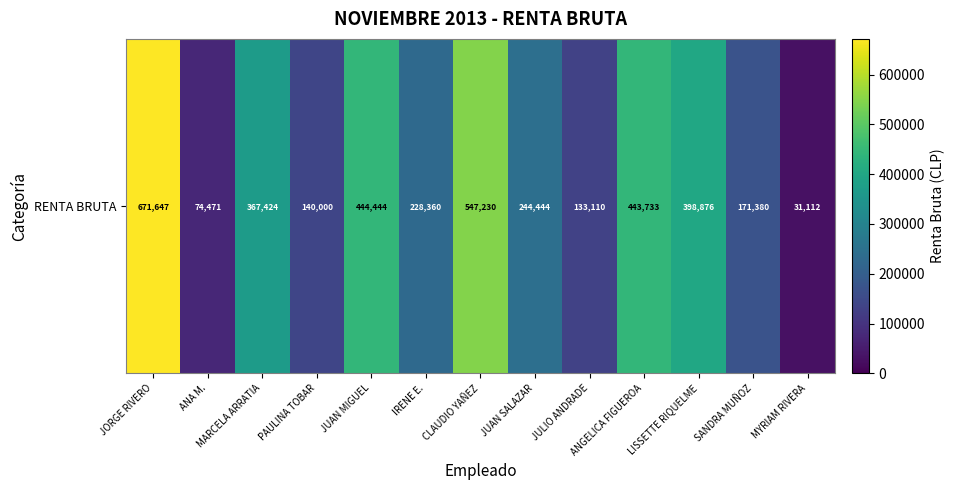

Between ANA M. and JULIO ANDRADE, which is larger?

JULIO ANDRADE